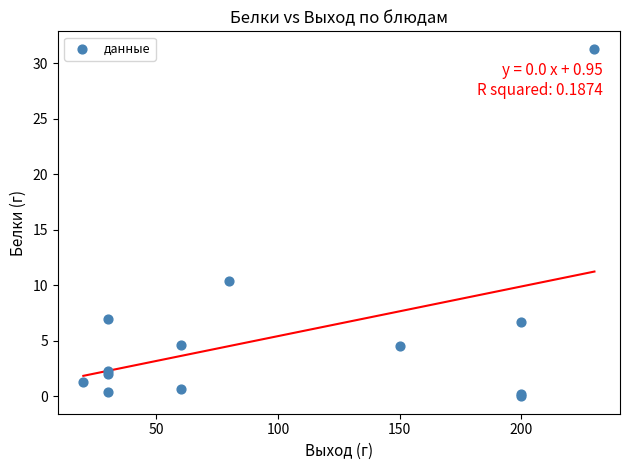

What Y value in the scatter plot is closest to 15?

10.4